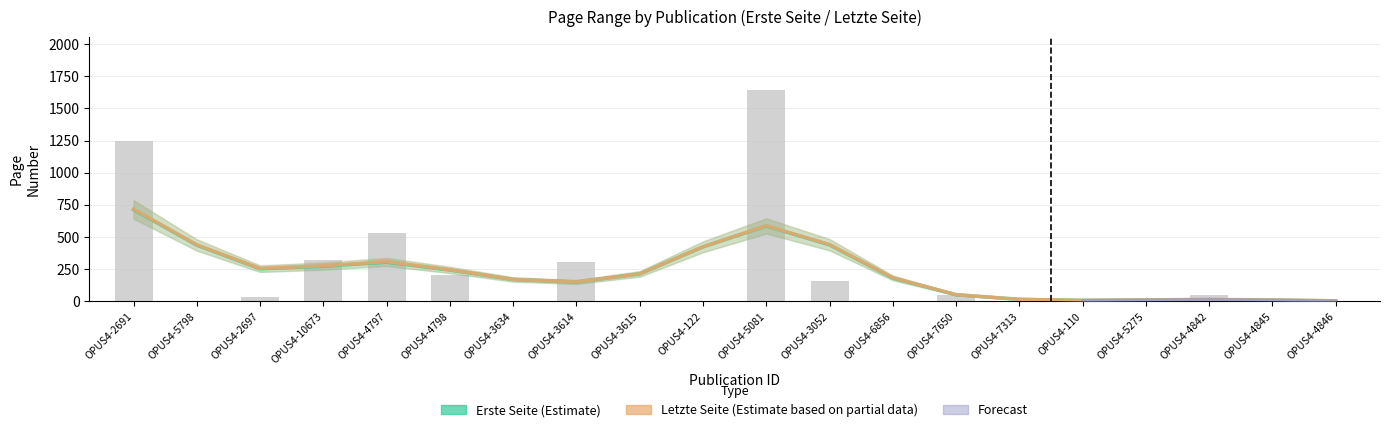

Reading left to right, transcribe all the data shown in this chart.

OPUS4-2691=1248	OPUS4-5798=0	OPUS4-2697=36	OPUS4-10673=320	OPUS4-4797=529	OPUS4-4798=207	OPUS4-3634=0	OPUS4-3614=305	OPUS4-3615=0	OPUS4-122=0	OPUS4-5081=1644	OPUS4-3052=155	OPUS4-6856=0	OPUS4-7650=46	OPUS4-7313=0	OPUS4-110=0	OPUS4-5275=0	OPUS4-4842=47	OPUS4-4845=0	OPUS4-4846=0